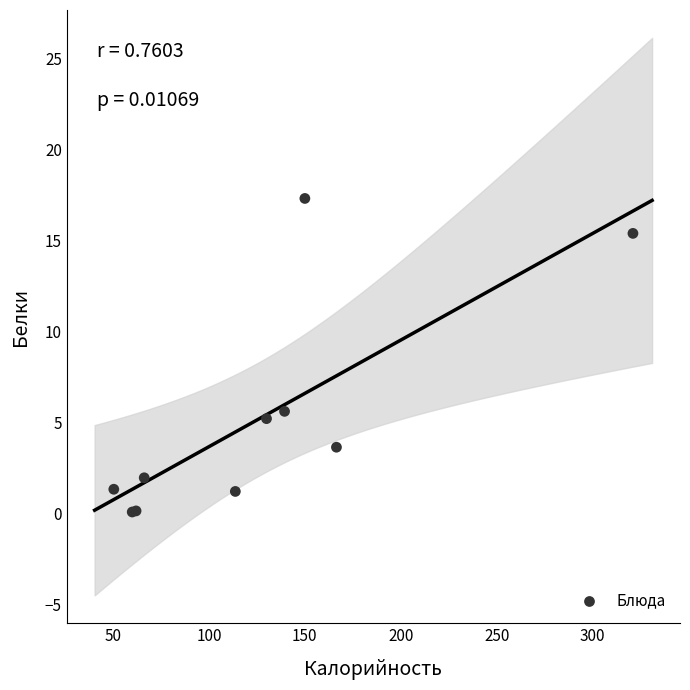

What Y value in the scatter plot is closest to 8?

5.6